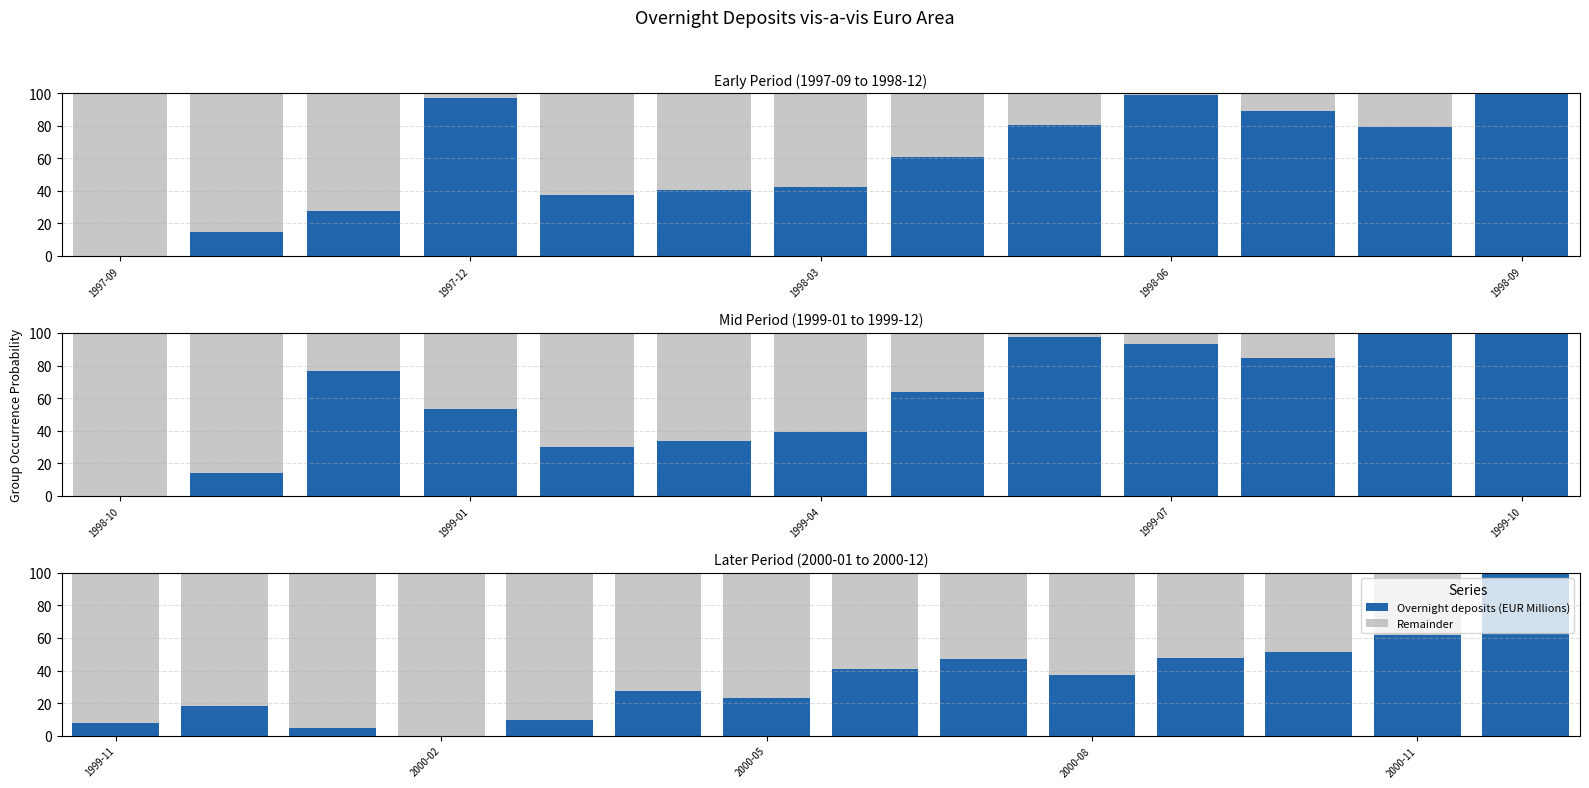

What is the difference between the maximum and minimum values in the Overnight deposits (EUR Millions) series?

100.0